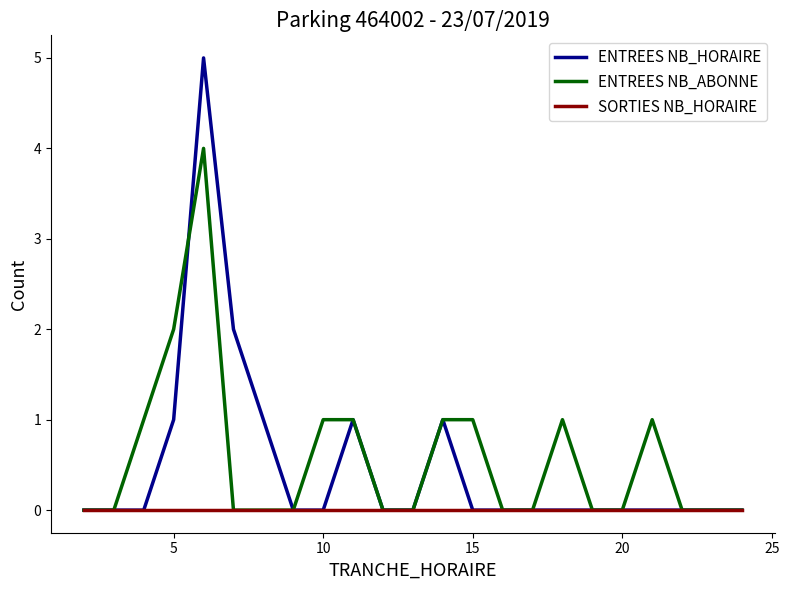

Rank the series by their maximum value, from lowest to highest.

SORTIES NB_HORAIRE, ENTREES NB_ABONNE, ENTREES NB_HORAIRE